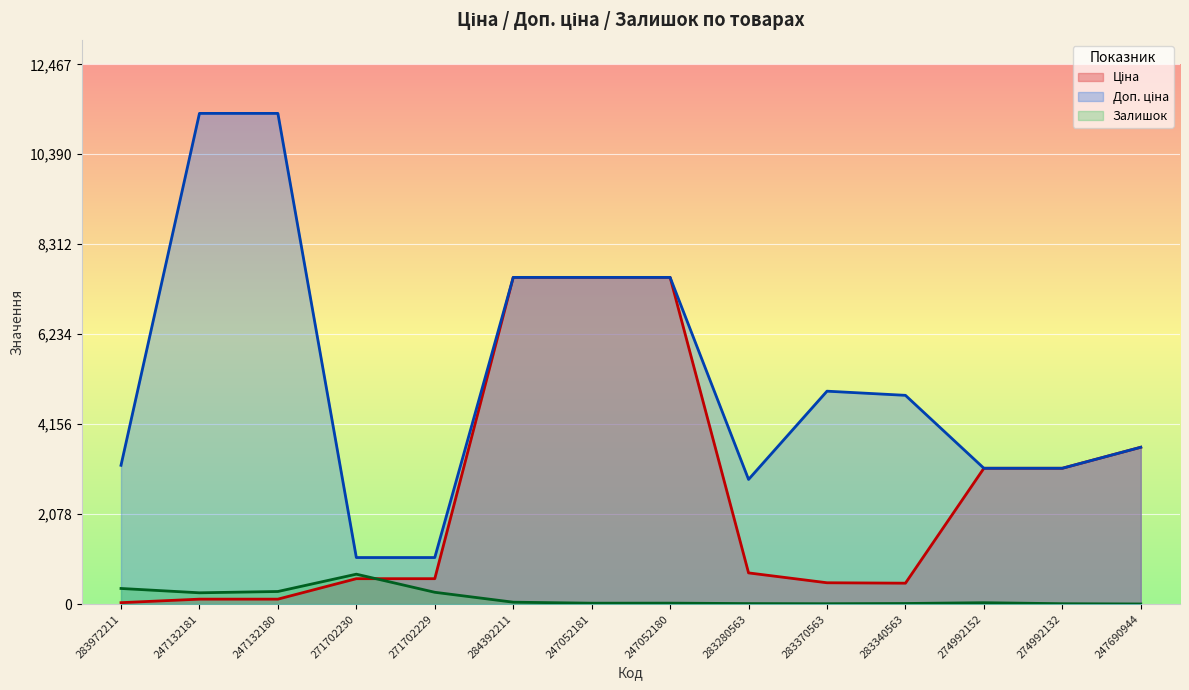

Is it true that Доп. ціна equals 2878.5 at 283280563?

True